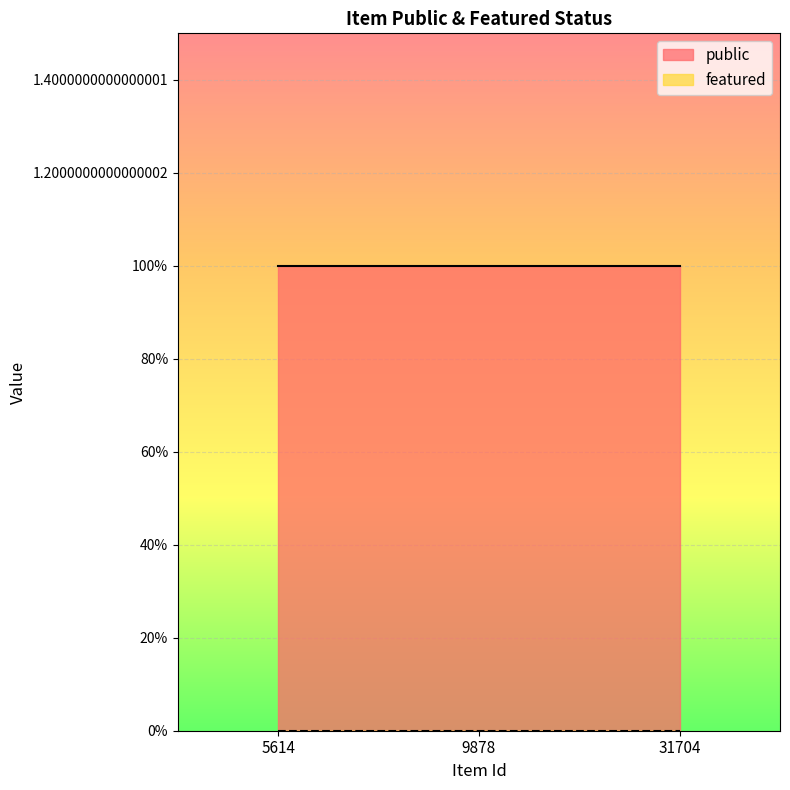

Reading left to right, list all the values displayed in this chart.

public: 1	1	1
featured: 0	0	0